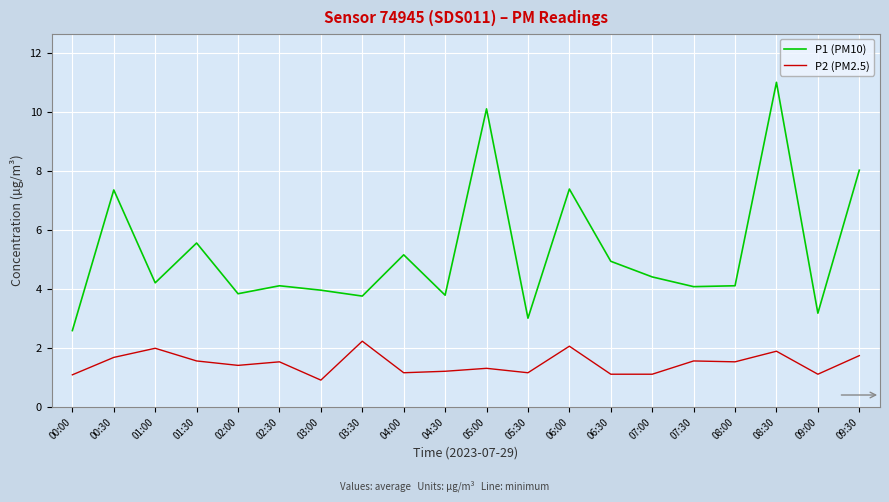

List the series in order of their overall mean, lowest first.

P2 (PM2.5), P1 (PM10)